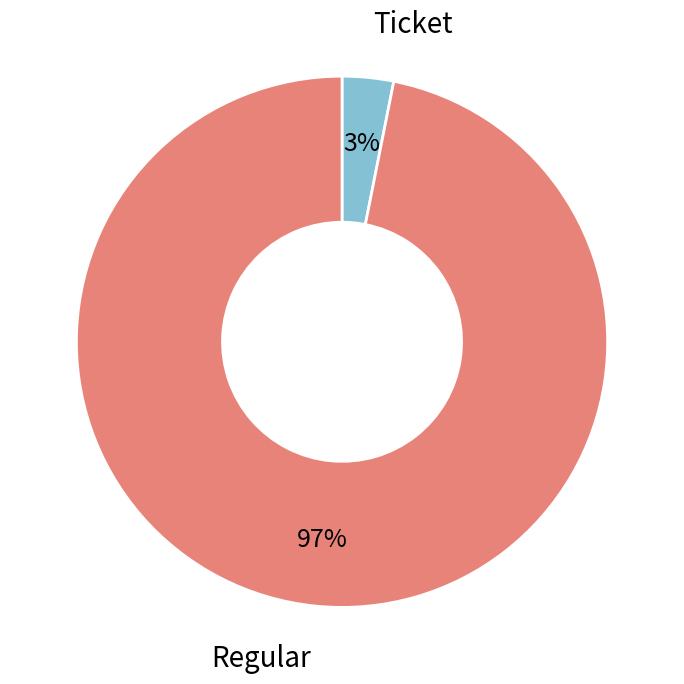

To the nearest percent, what is the difference between the largest and smallest slice percentages?

94%